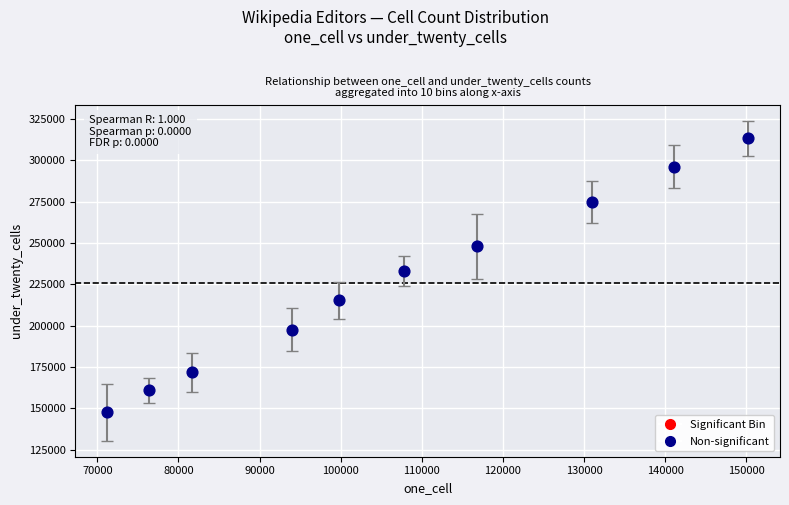

What is the average Y value?

225845.8